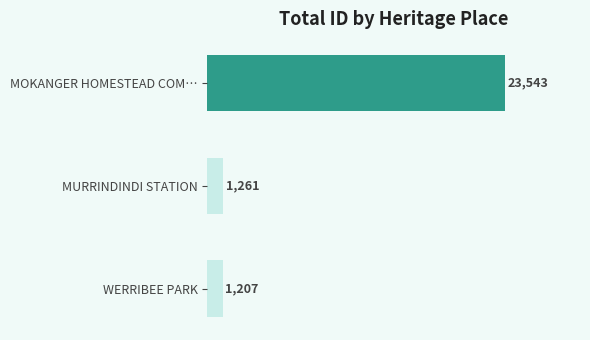

Rank the categories by value from lowest to highest.

WERRIBEE PARK, MURRINDINDI STATION, MOKANGER HOMESTEAD COM…